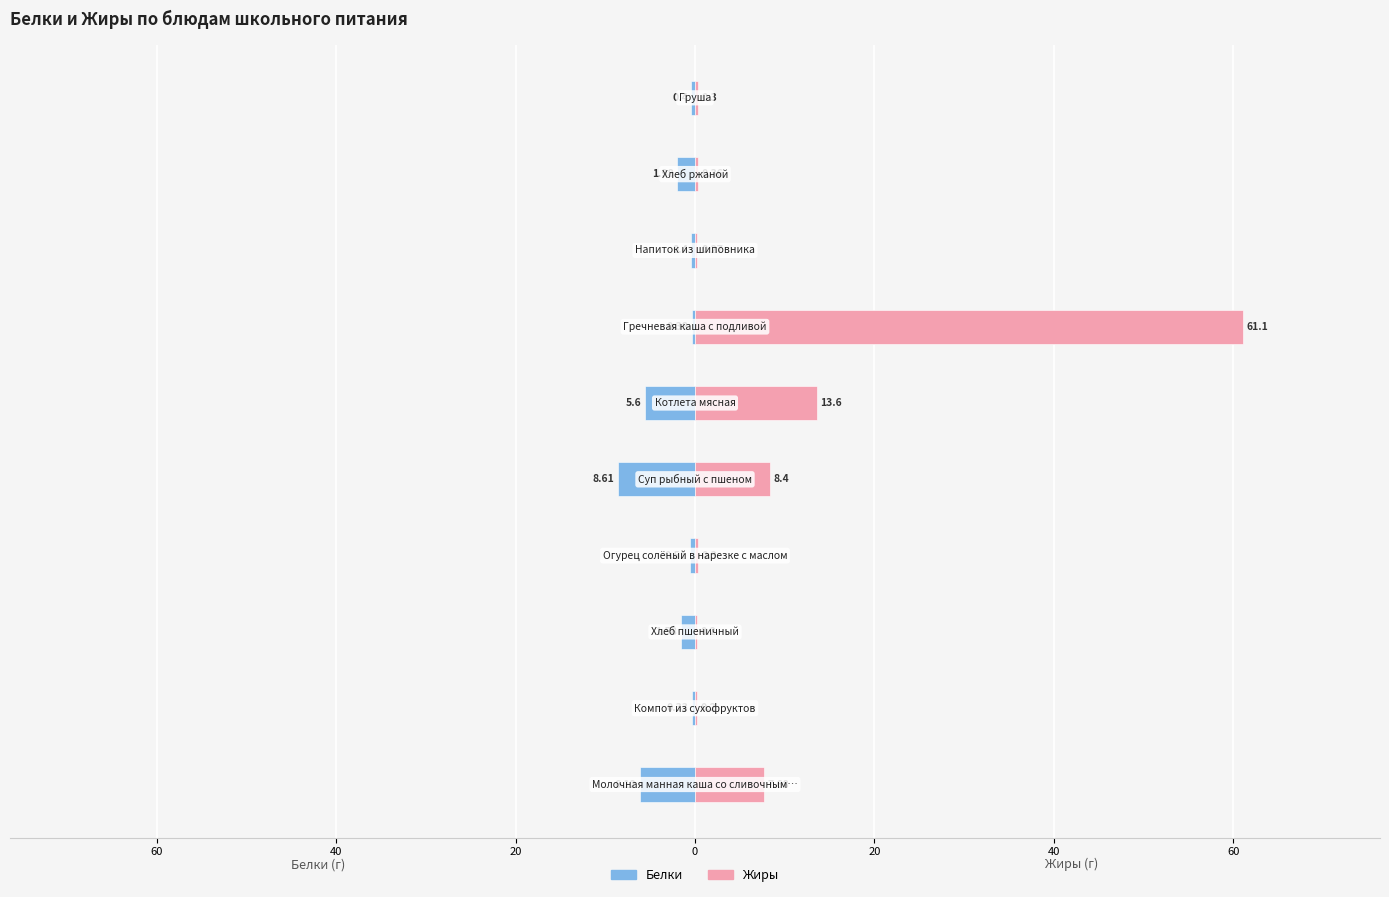

At 60, list the series in order from smallest to largest.

Белки, Жиры